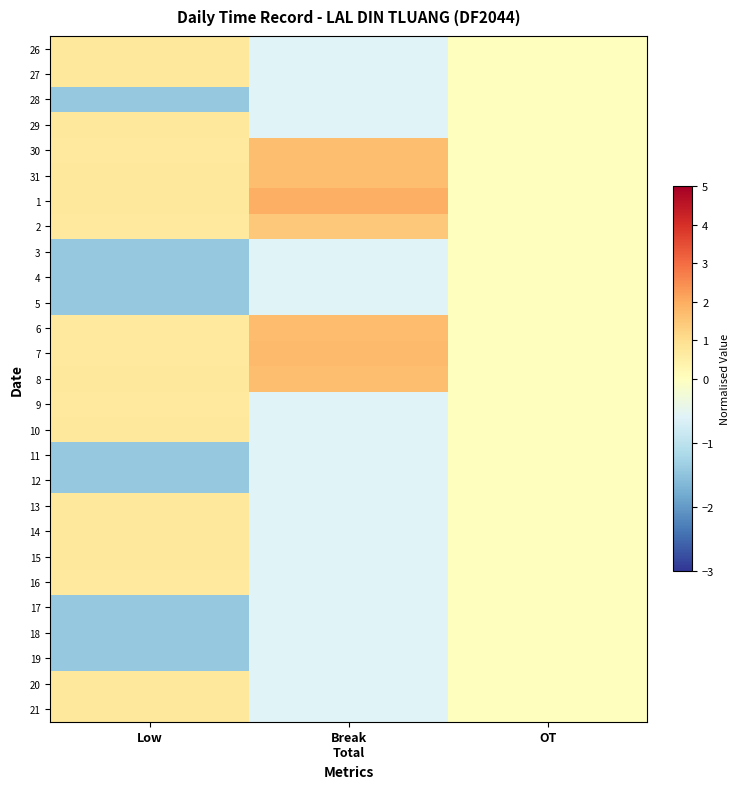

Reading right to left, extract all data points from this chart.

26: OT=0.0	Break
Total=-0.6	Low=0.7
27: OT=0.0	Break
Total=-0.6	Low=0.7
28: OT=0.0	Break
Total=-0.6	Low=-1.4
29: OT=0.0	Break
Total=-0.6	Low=0.7
30: OT=0.0	Break
Total=1.7	Low=0.7
31: OT=0.0	Break
Total=1.7	Low=0.7
1: OT=0.0	Break
Total=1.9	Low=0.7
2: OT=0.0	Break
Total=1.5	Low=0.7
3: OT=0.0	Break
Total=-0.6	Low=-1.4
4: OT=0.0	Break
Total=-0.6	Low=-1.4
5: OT=0.0	Break
Total=-0.6	Low=-1.4
6: OT=0.0	Break
Total=1.7	Low=0.7
7: OT=0.0	Break
Total=1.7	Low=0.7
8: OT=0.0	Break
Total=1.7	Low=0.7
9: OT=0.0	Break
Total=-0.6	Low=0.7
10: OT=0.0	Break
Total=-0.6	Low=0.7
11: OT=0.0	Break
Total=-0.6	Low=-1.4
12: OT=0.0	Break
Total=-0.6	Low=-1.4
13: OT=0.0	Break
Total=-0.6	Low=0.7
14: OT=0.0	Break
Total=-0.6	Low=0.7
15: OT=0.0	Break
Total=-0.6	Low=0.7
16: OT=0.0	Break
Total=-0.6	Low=0.7
17: OT=0.0	Break
Total=-0.6	Low=-1.4
18: OT=0.0	Break
Total=-0.6	Low=-1.4
19: OT=0.0	Break
Total=-0.6	Low=-1.4
20: OT=0.0	Break
Total=-0.6	Low=0.7
21: OT=0.0	Break
Total=-0.6	Low=0.7